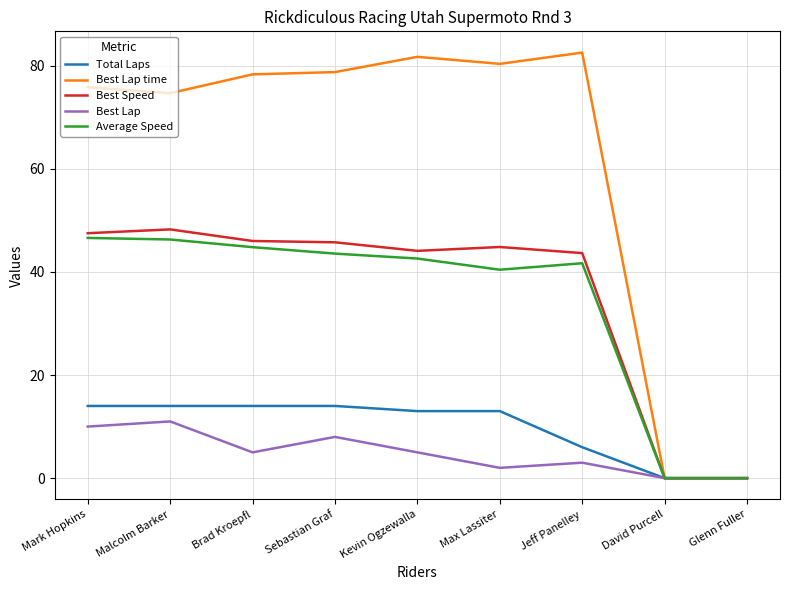

At Jeff Panelley, list the series in order from smallest to largest.

Best Lap, Total Laps, Average Speed, Best Speed, Best Lap time